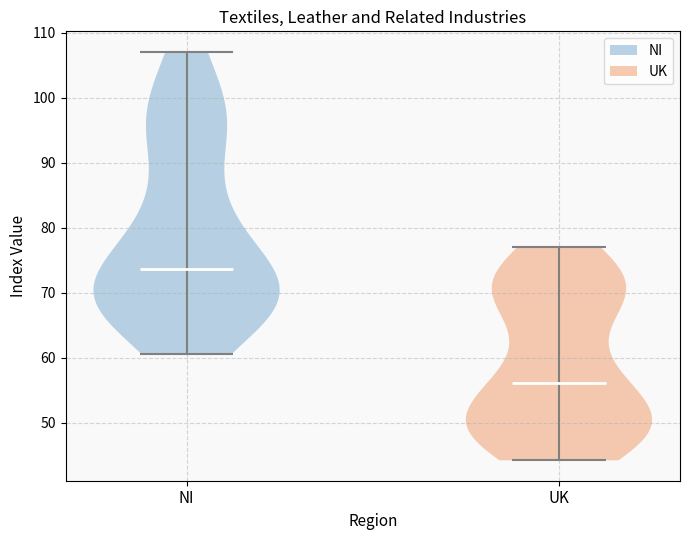

What is the highest point the violin for UK reaches on the y-axis? The values are not printed on the chart, so give them approximately, as read against the axis.

77